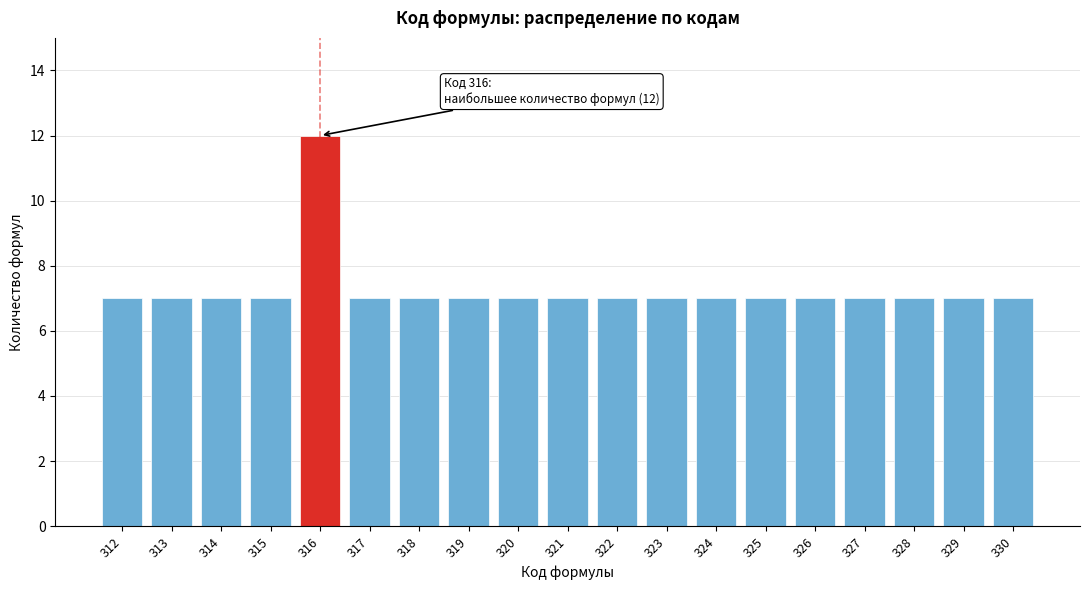

Reading left to right, what are all the values shown in this chart?

7	7	7	7	12	7	7	7	7	7	7	7	7	7	7	7	7	7	7